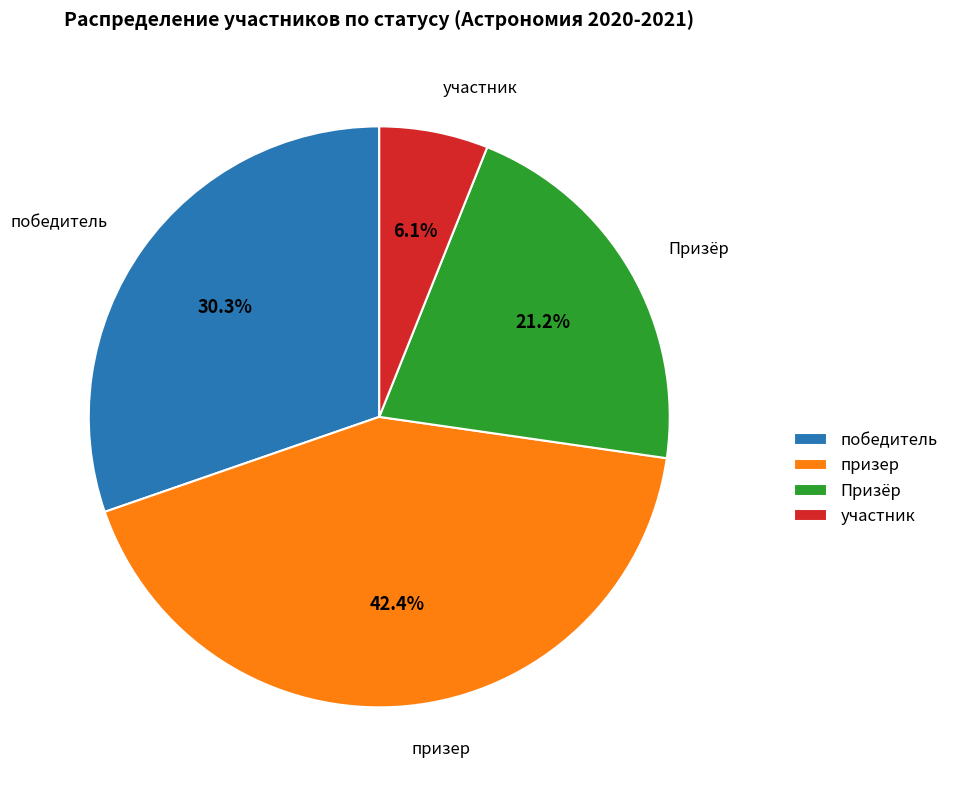

What portion of the pie excludes Призёр?

78.8%